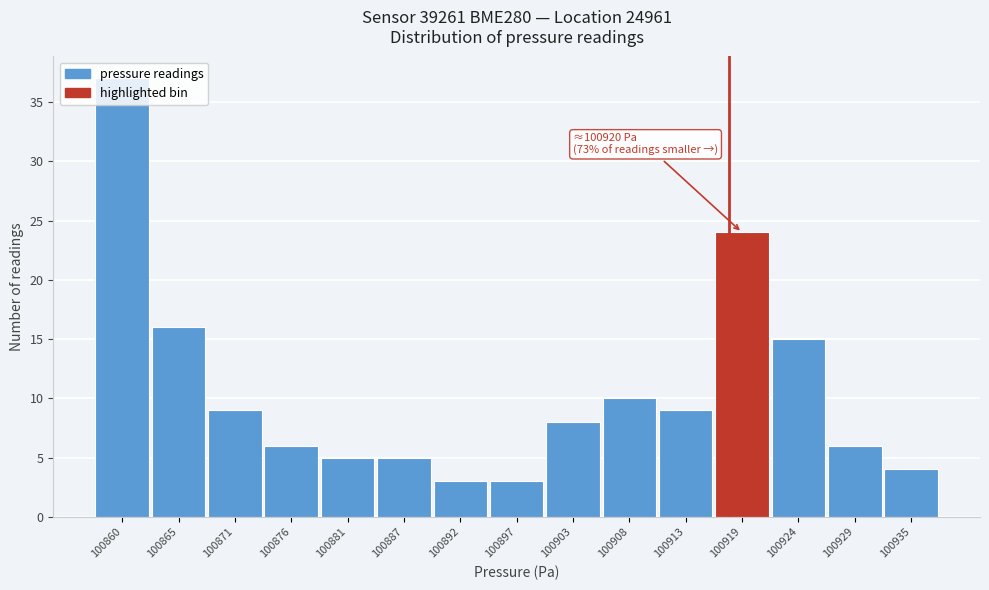

What is the average value?

11